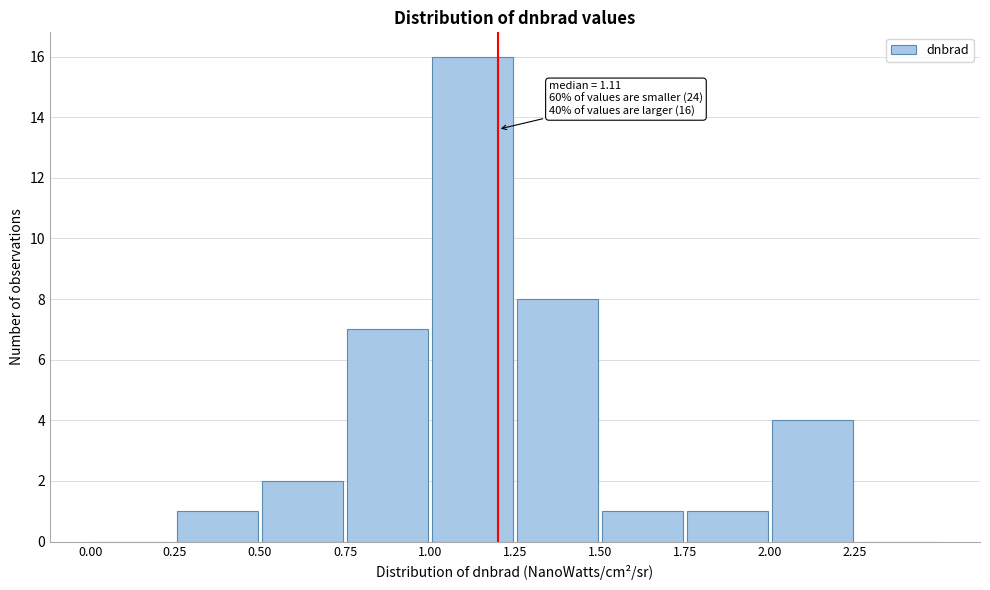

Which range on the x-axis has the tallest bar?

1.00 to 1.25